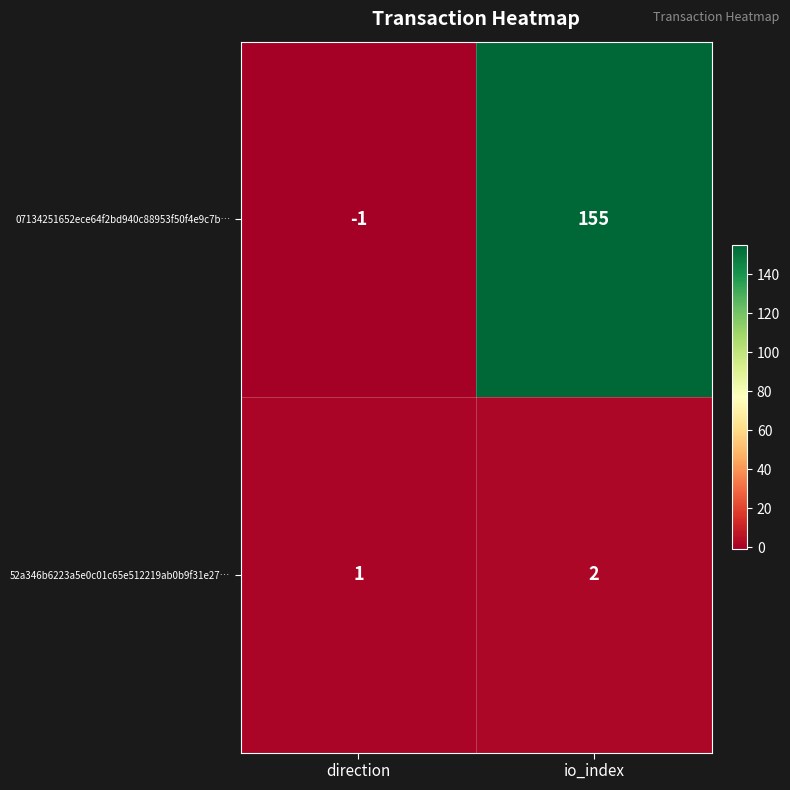

Which series has the largest range (max minus min)?

07134251652ece64f2bd940c88953f50f4e9c7b…